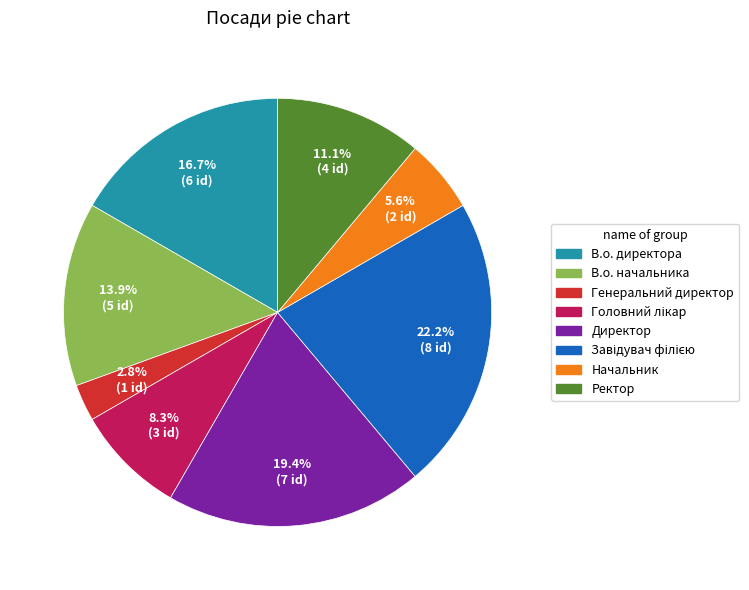

Is there a majority slice in this chart?

No